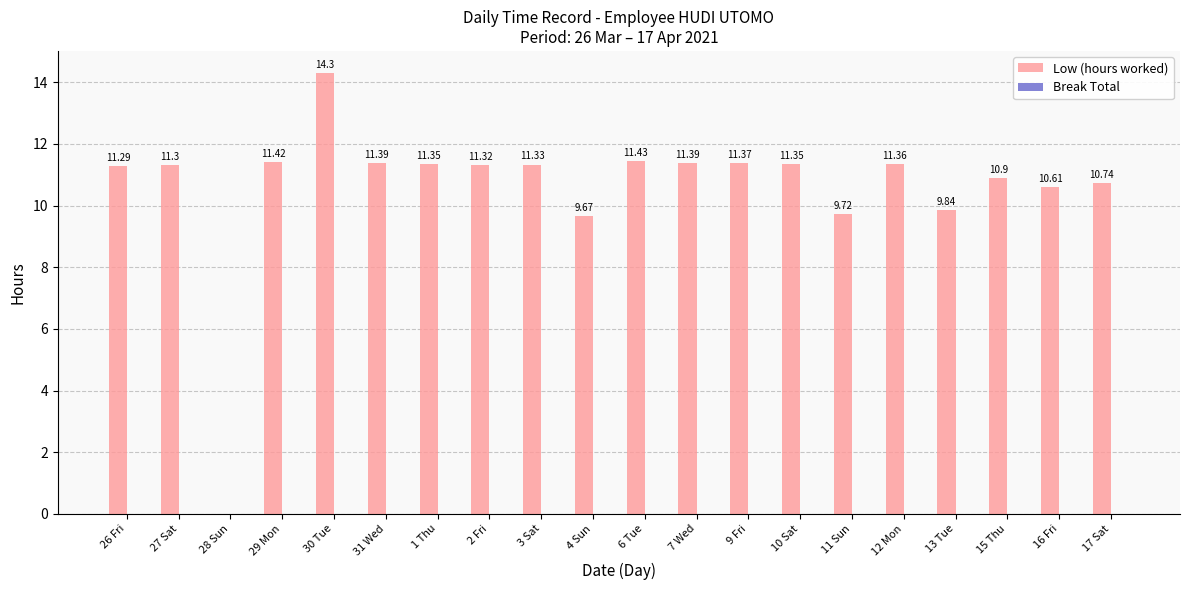

What is the greatest value displayed?

14.3